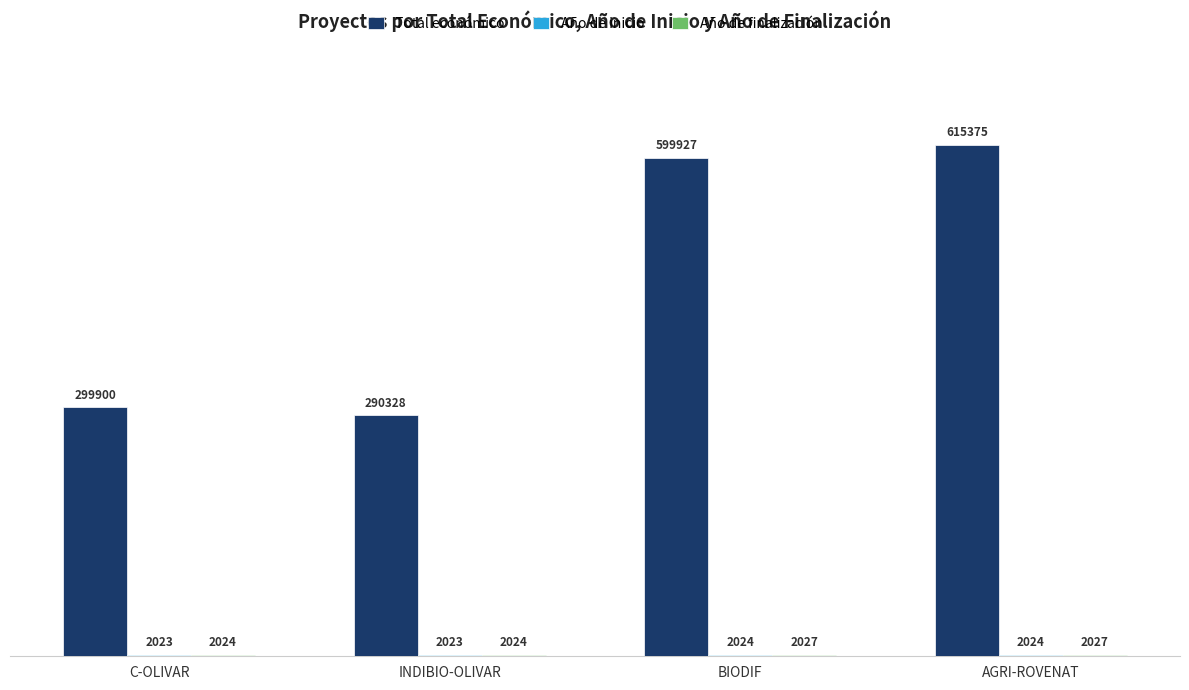

At which category is the sum across all series the highest?

AGRI-ROVENAT